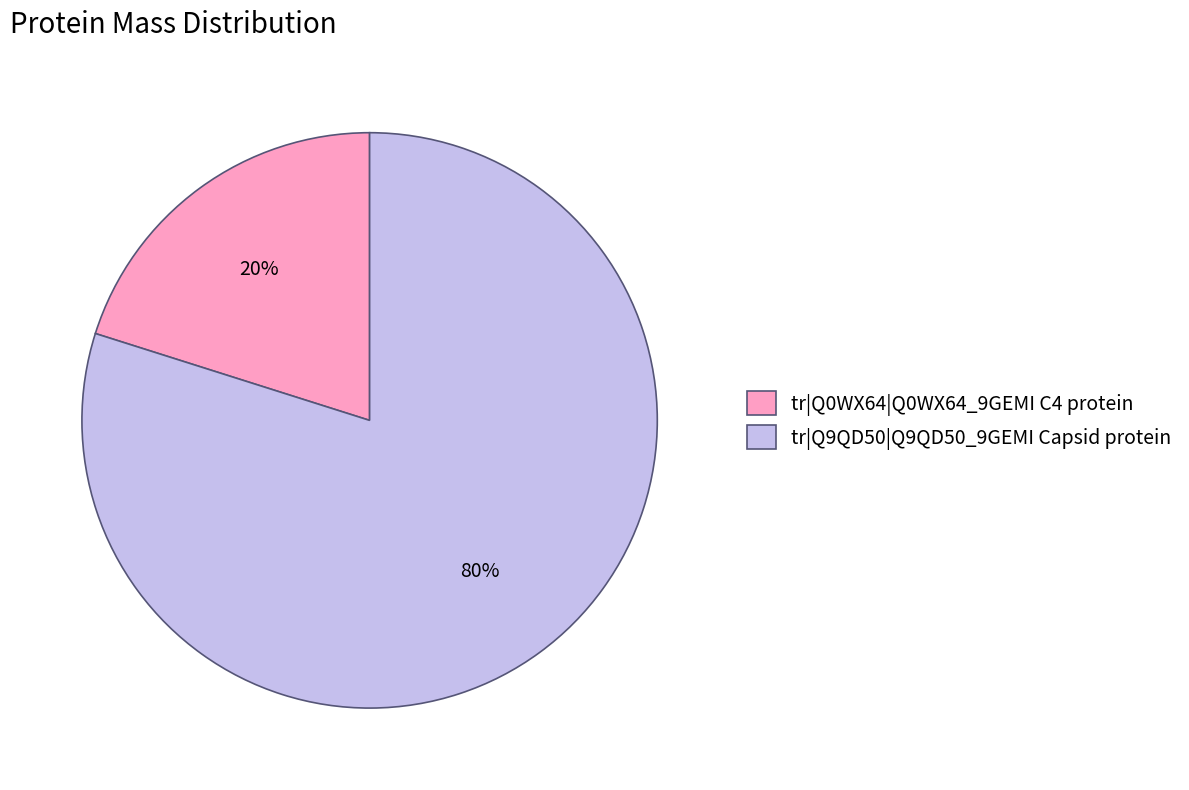

What percentage is the tr|Q9QD50|Q9QD50_9GEMI Capsid protein slice, to the nearest percent?

80%